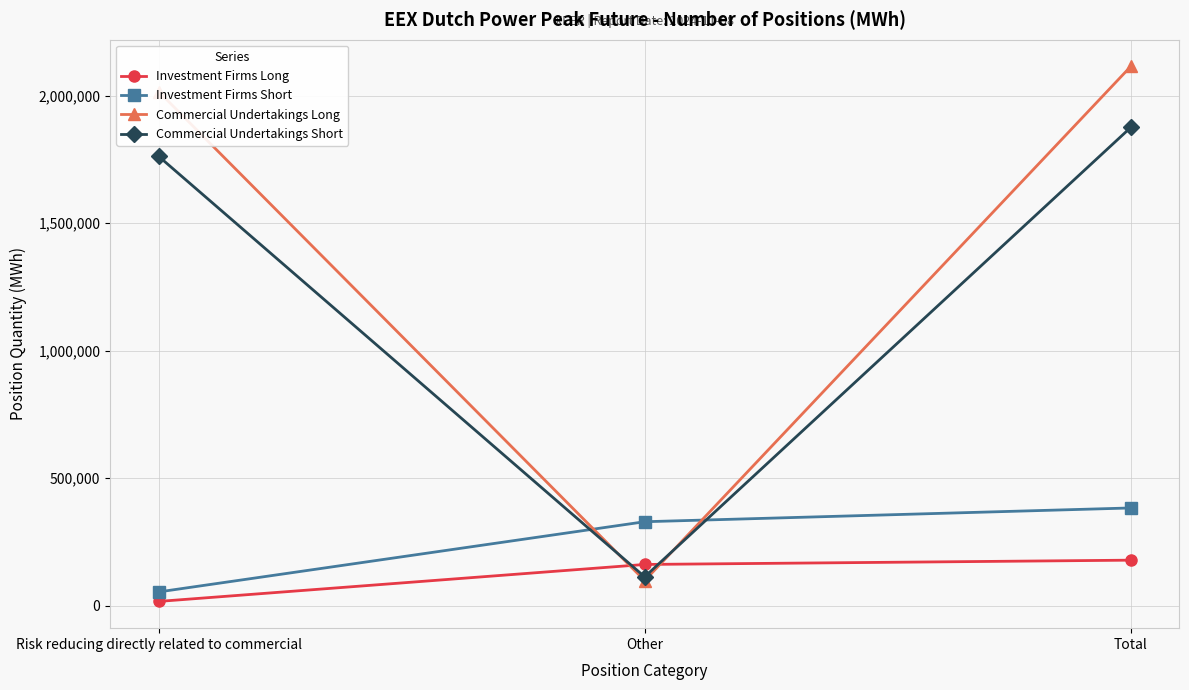

What is the difference between the maximum and minimum values in the Investment Firms Short series?

329340